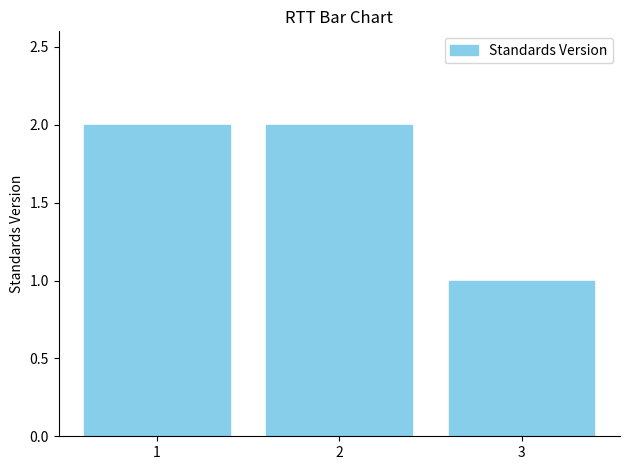

What is the smallest value displayed?

1